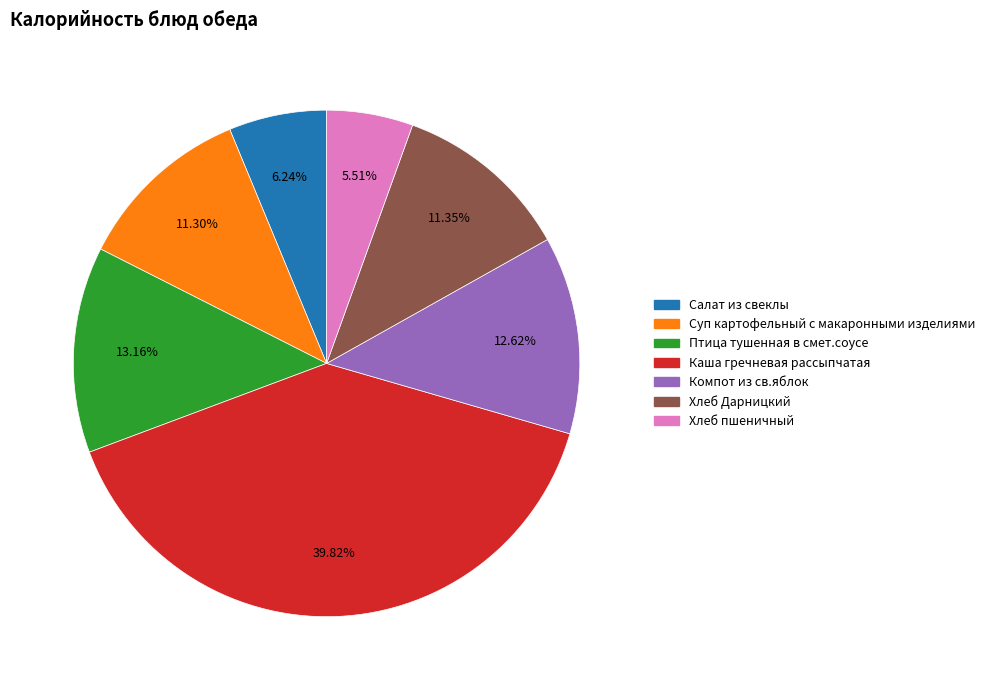

To the nearest percent, what is the difference between the largest and smallest slice percentages?

34%